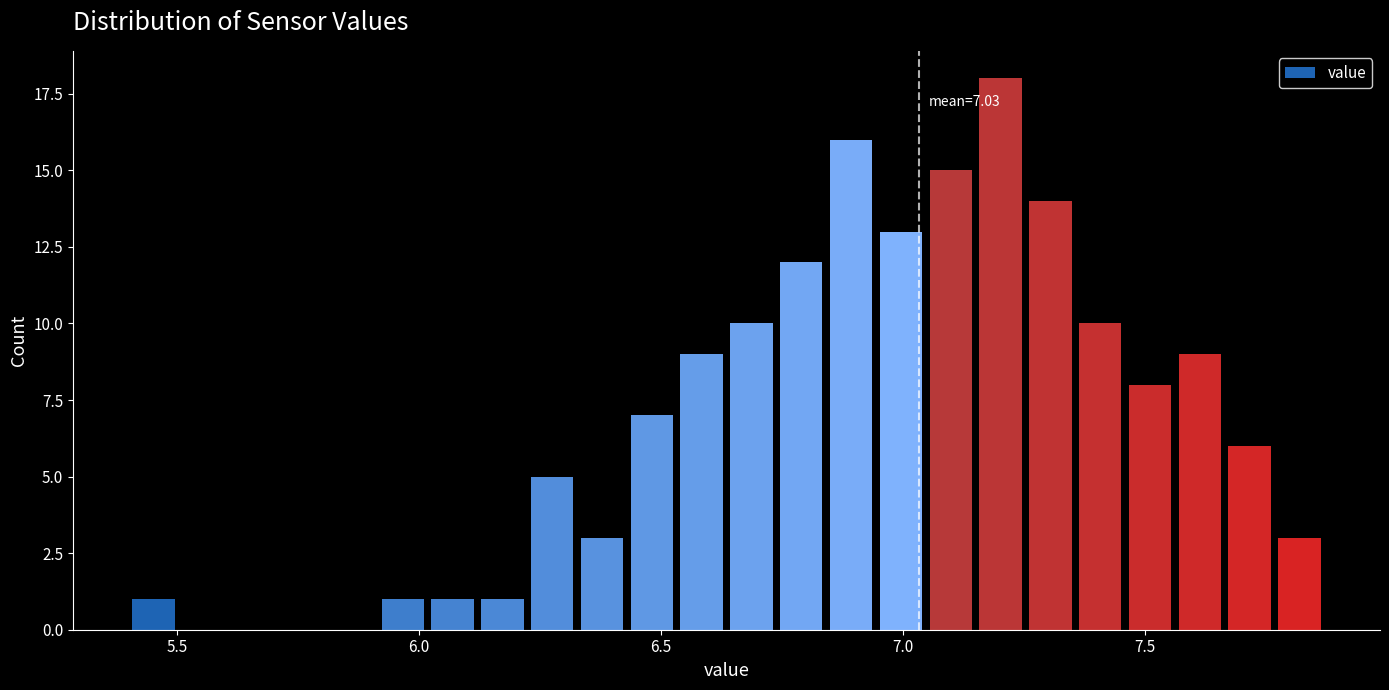

Around what value on the x-axis is the tallest bar? Give the approximate position of its centre, as read against the axis.

7.20